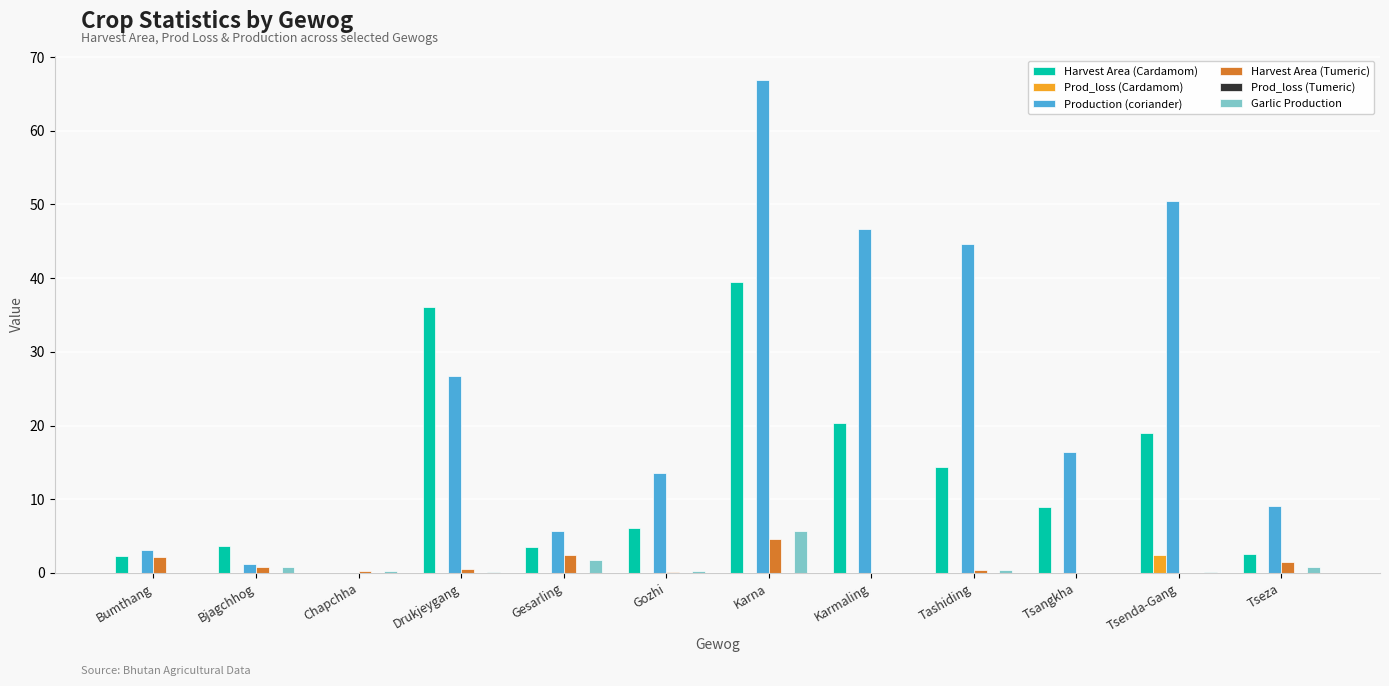

True or false: Production (coriander) has a value of 59.3 at Tashiding.

False